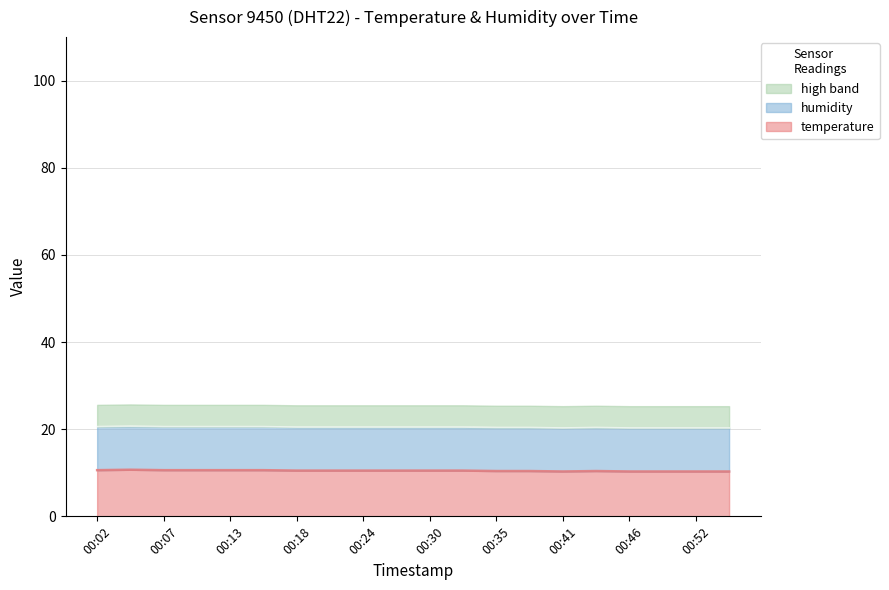

What value does the data have at 00:27?

10.5